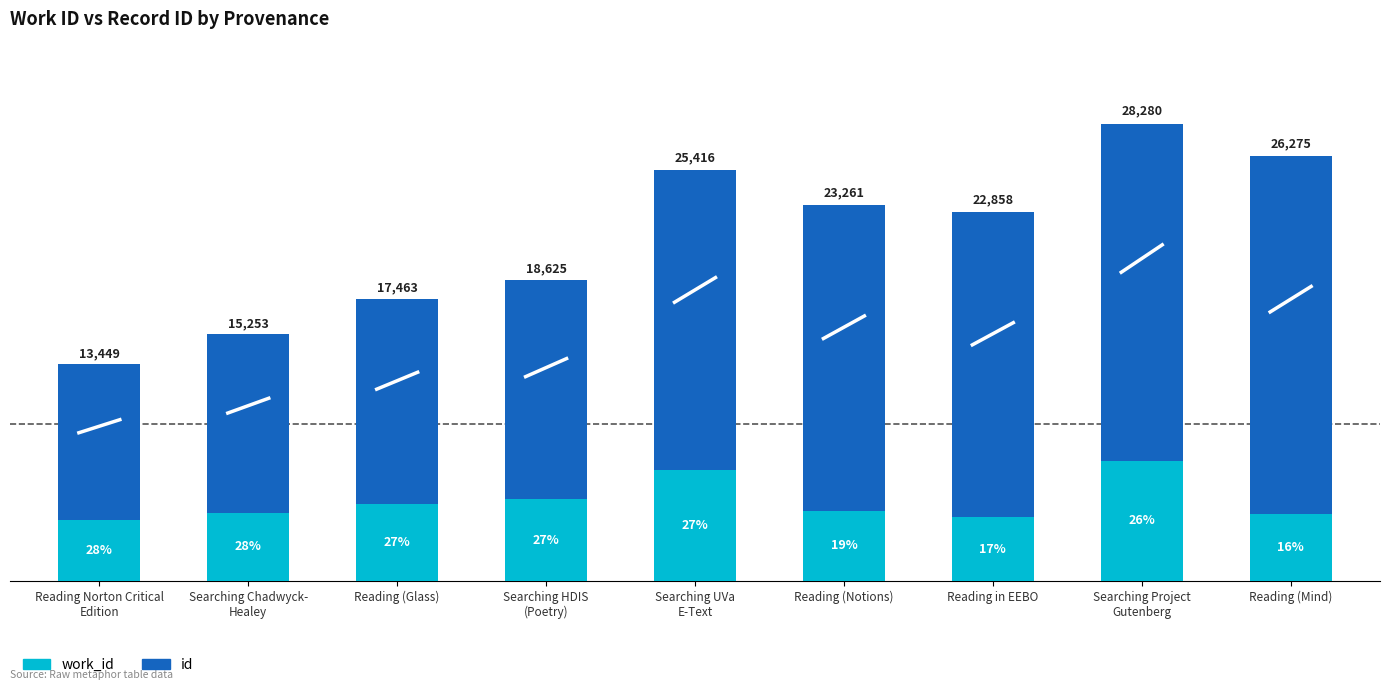

Which series has the largest total across all categories?

id